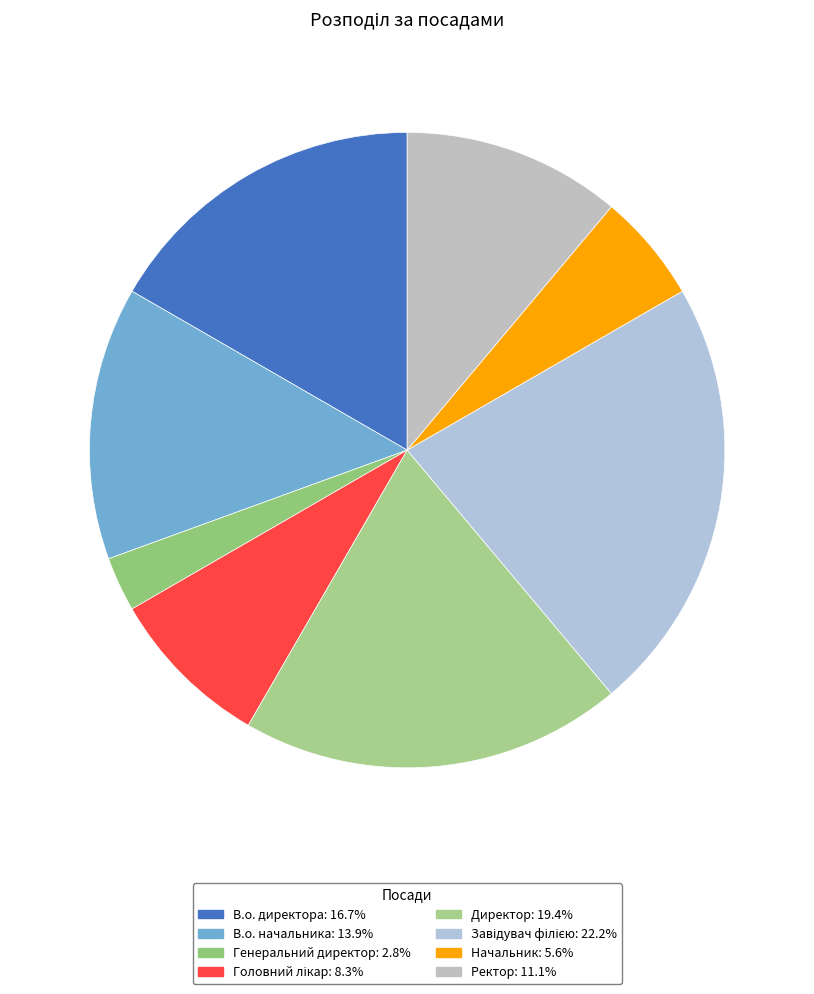

What is the ratio of the value at Завідувач філією to the value at Начальник?

4.0